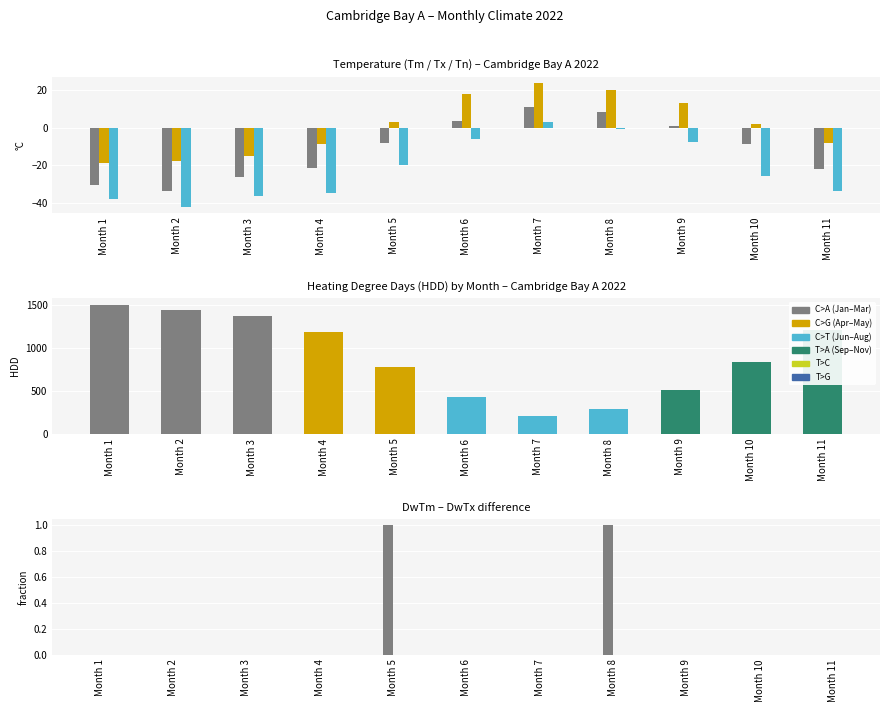

At which label does Tm reach its peak?

Month 7